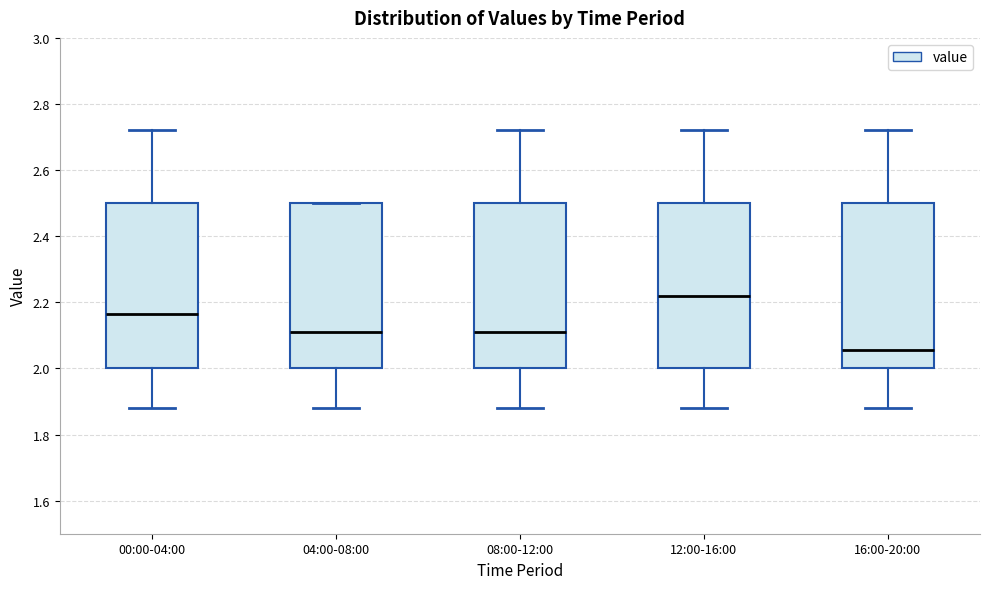

Where does the lower whisker of the box for 08:00-12:00 end on the y-axis? The values are not printed on the chart, so give them approximately, as read against the axis.

1.88